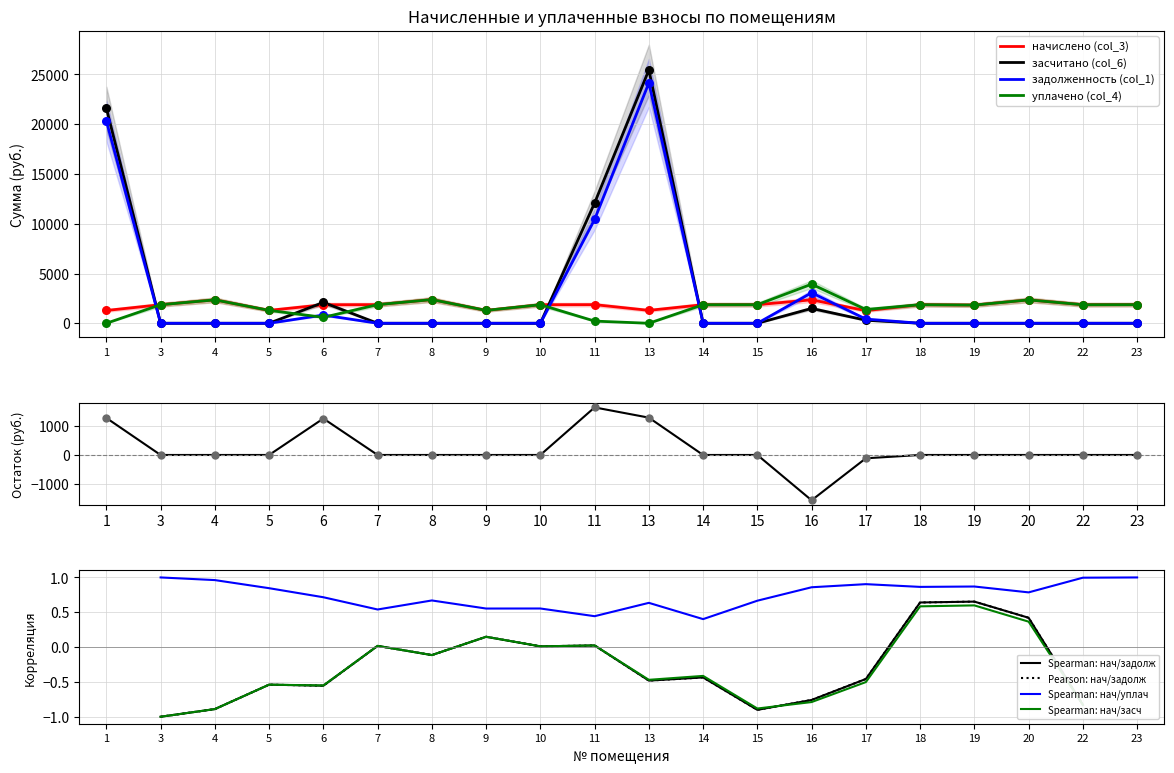

What are all the series names shown in the legend?

начислено (col_3), засчитано (col_6), задолженность (col_1), уплачено (col_4)